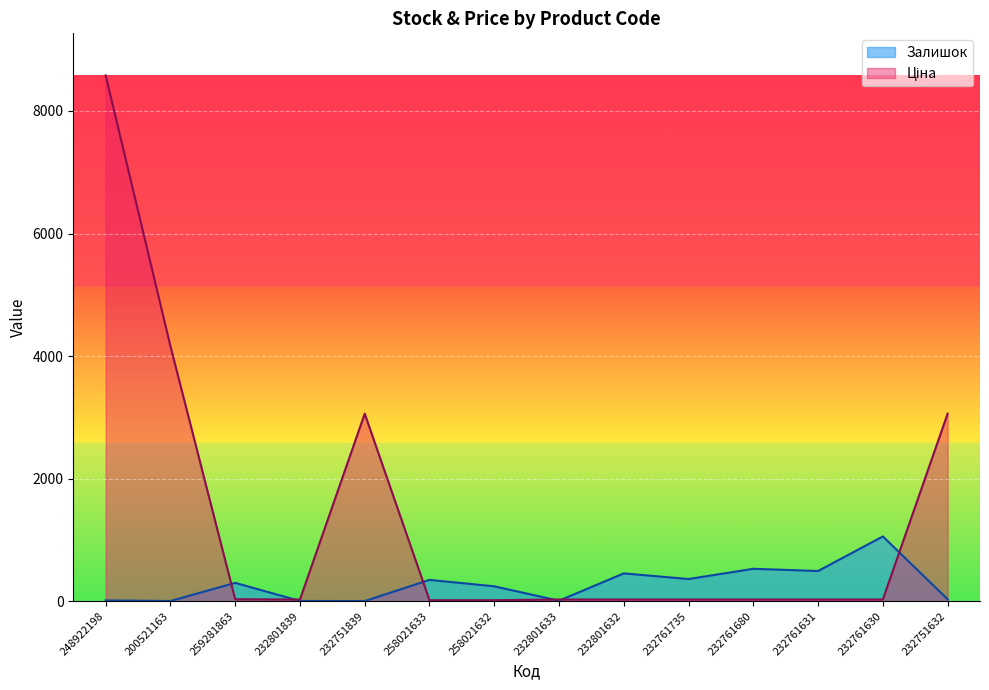

Rank the series by their maximum value, from highest to lowest.

Ціна, Залишок